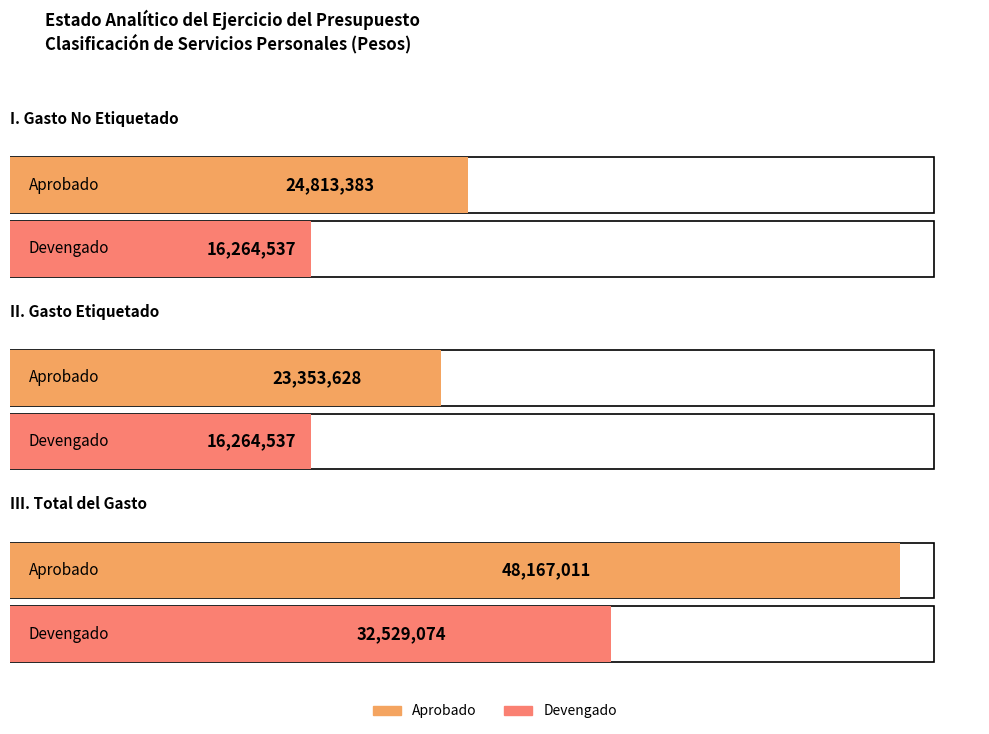

How many categories are shown in the chart?

3